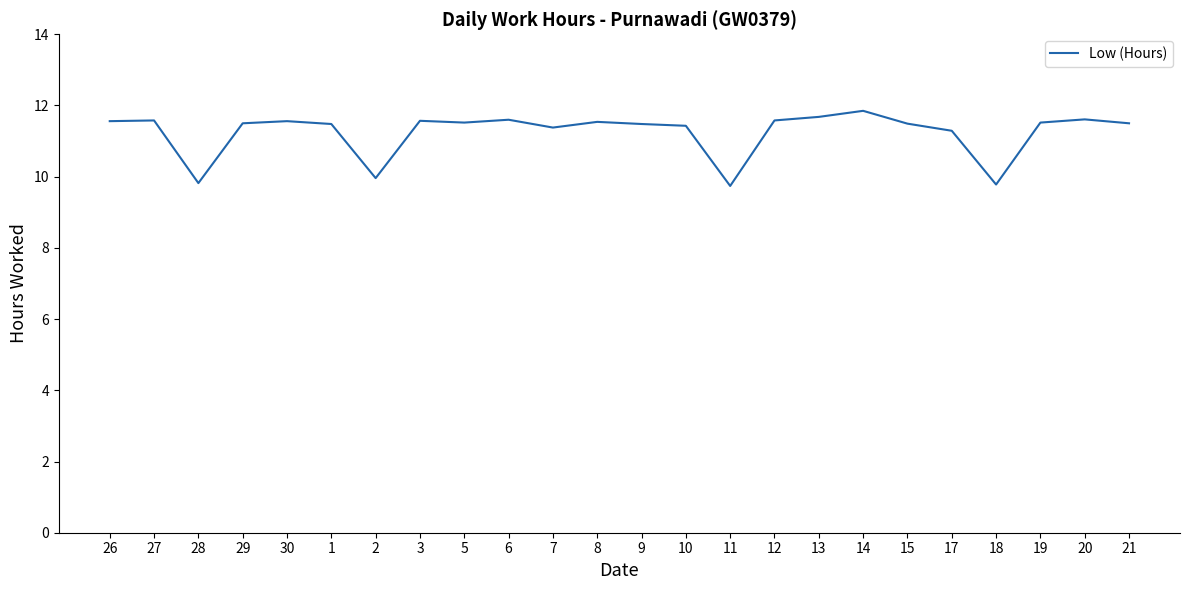

What is the change in value from 3 to 14?

+0.3